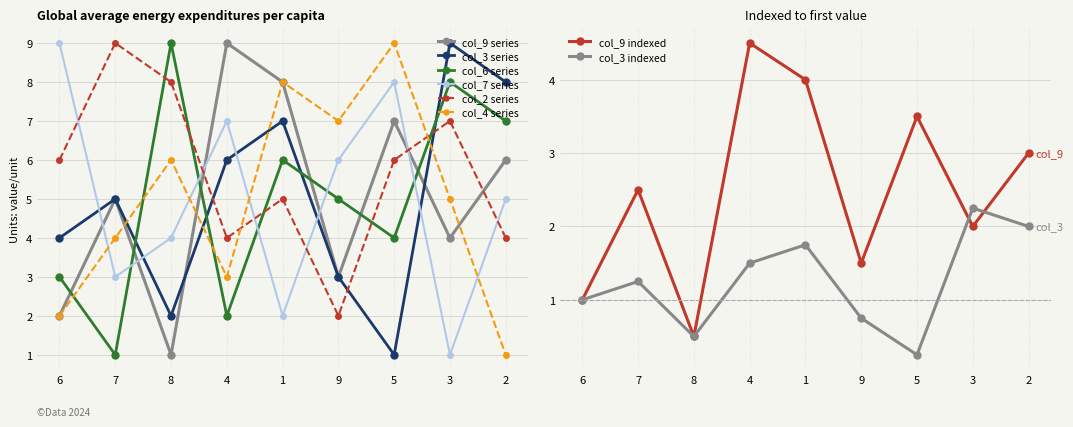

How many data points in col_6 are less than 5?

4